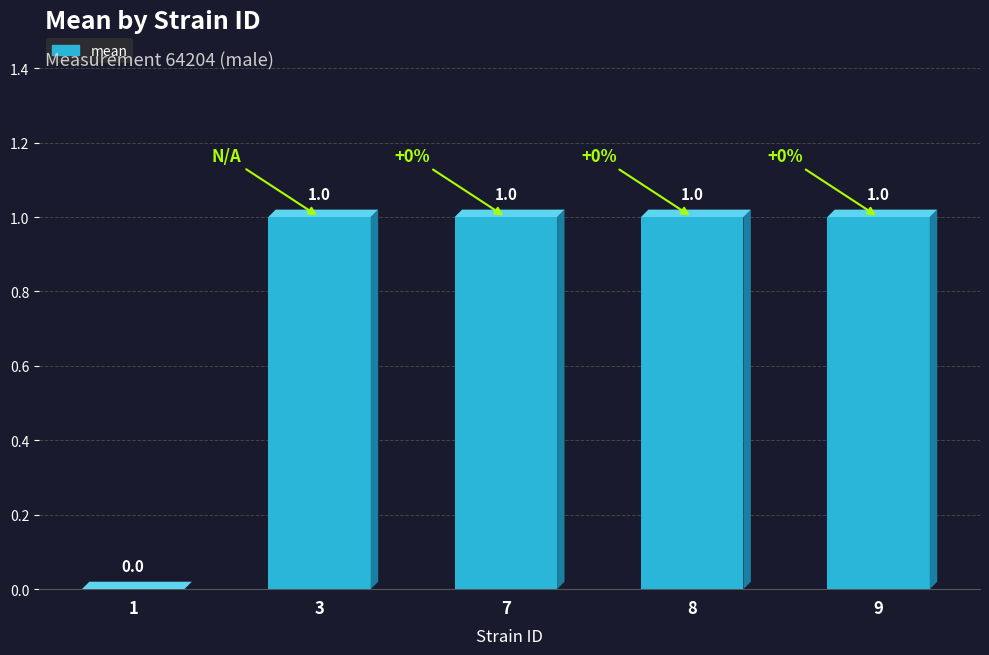

What is the sum of all values?

4